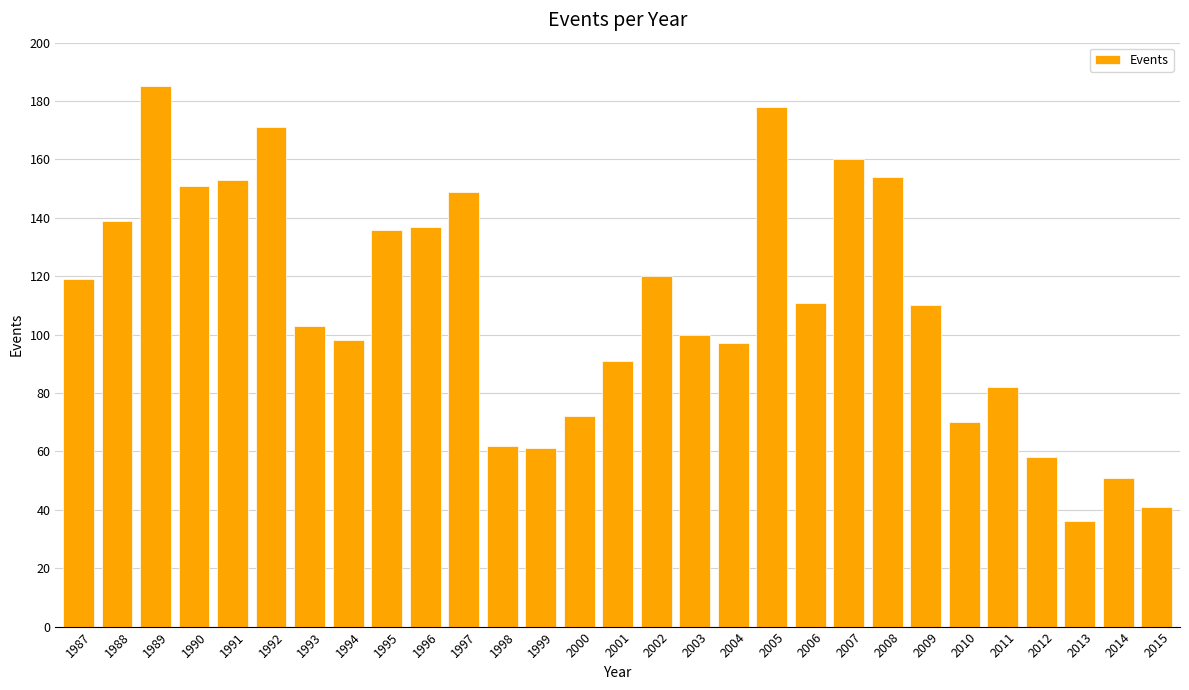

What is the maximum value shown in the chart?

185